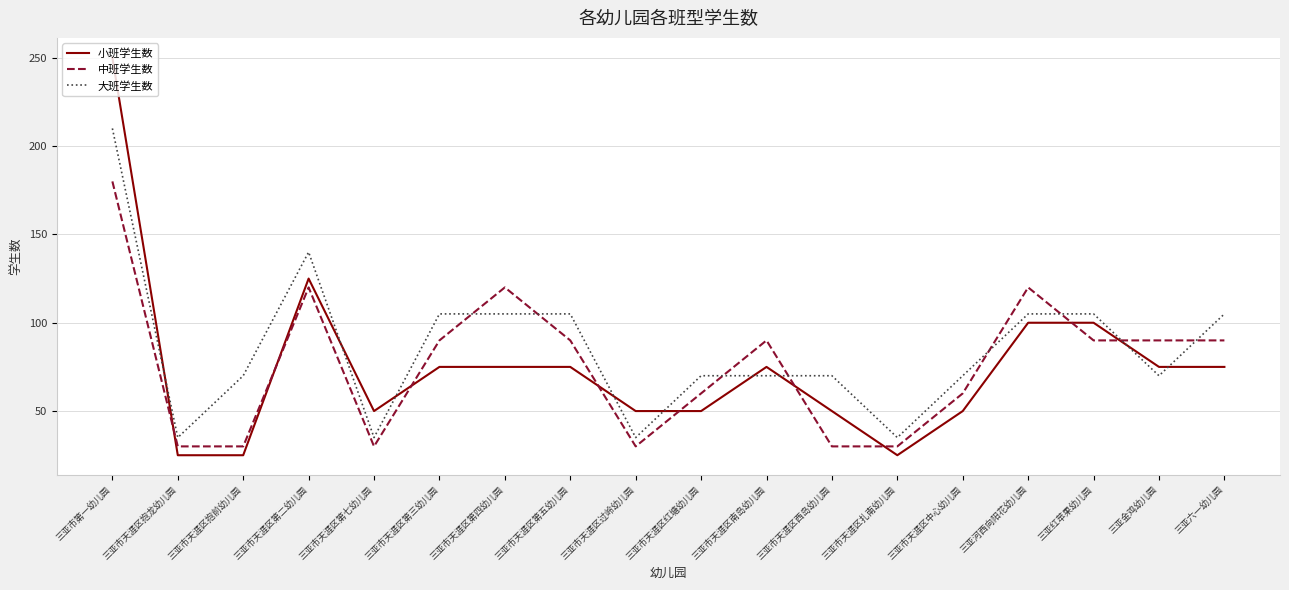

What is the spread (max minus min) of values at 三亚金鸡幼儿园?

20